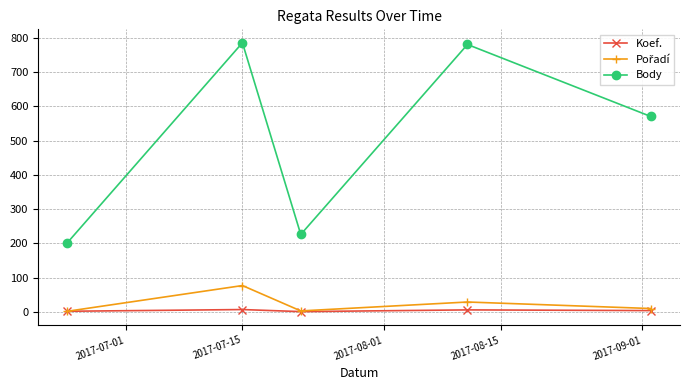

How many categories are shown in the chart?

5